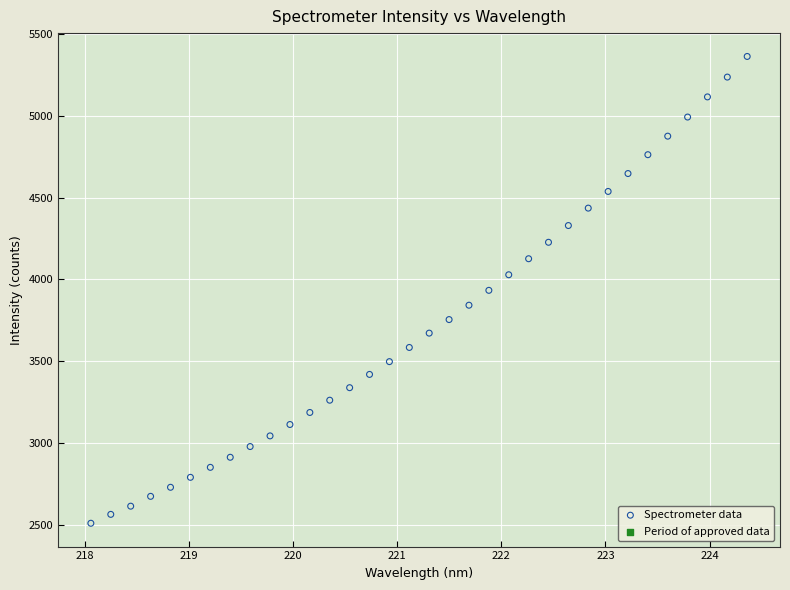

What is the range of X values (max minus min)?

6.3